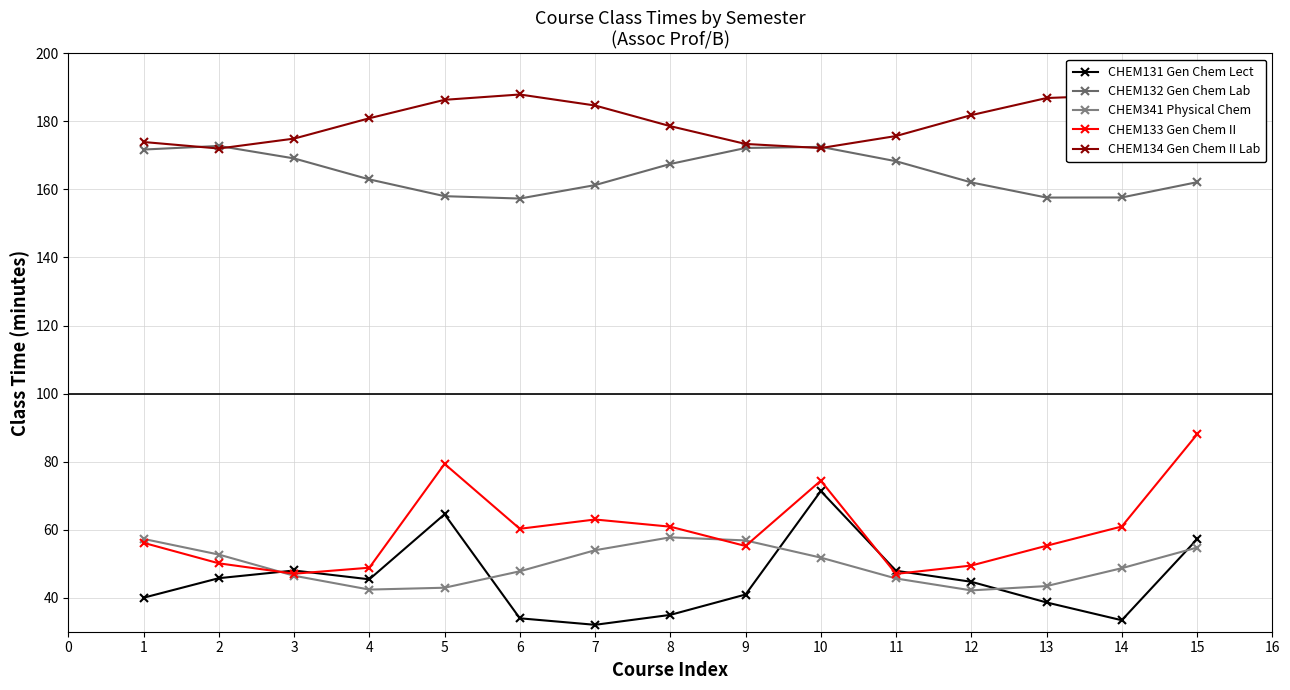

At how many categories does at least one series exceed 107?

15